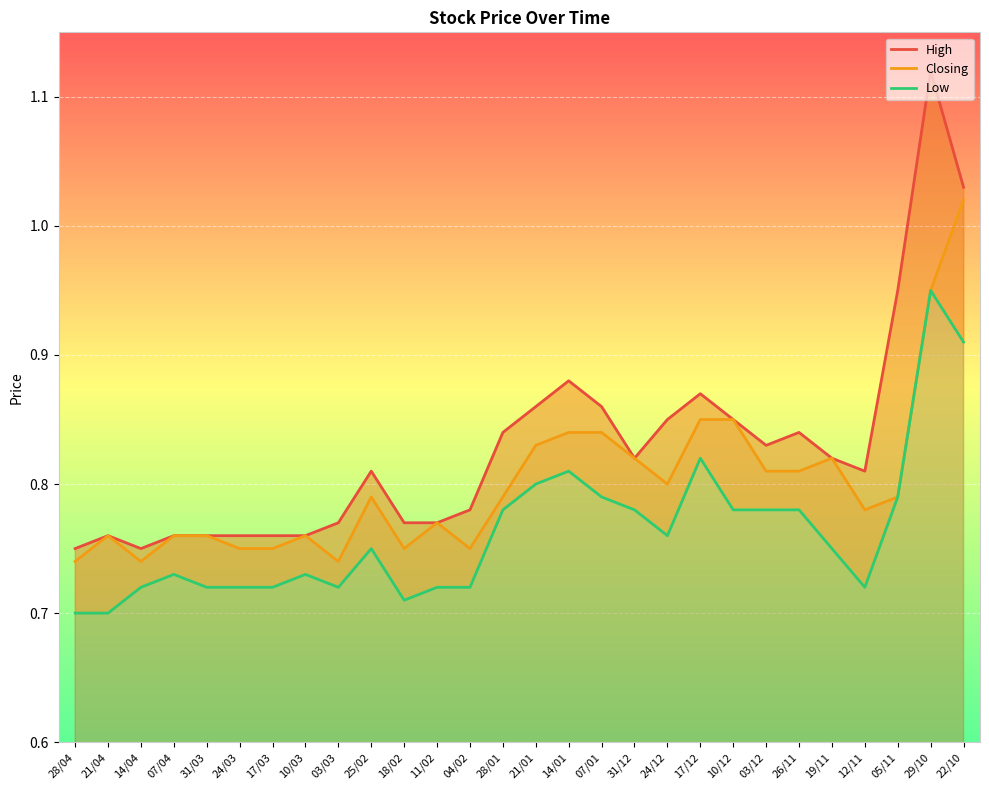

True or false: Low has more than 0 points higher than both neighbors.

True